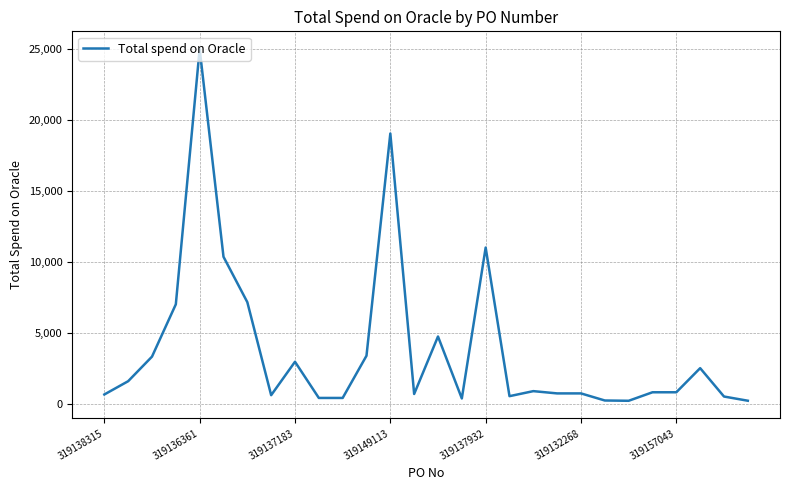

What is the maximum value shown in the chart?

25000.0